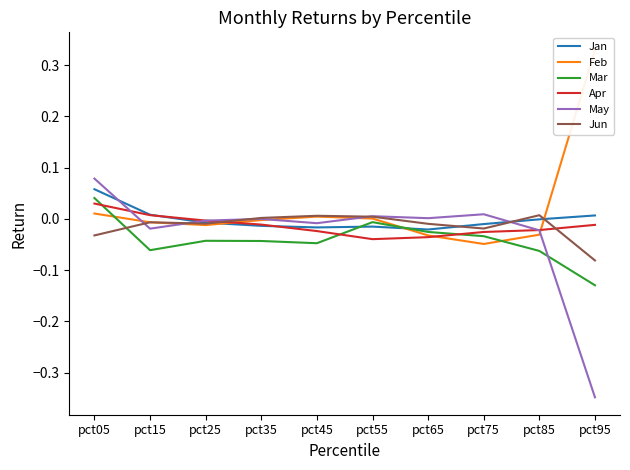

Reading right to left, what are all the values shown in this chart?

Jan: pct95=0.0	pct85=-0.0	pct75=-0.0	pct65=-0.0	pct55=-0.0	pct45=-0.0	pct35=-0.0	pct25=-0.0	pct15=0.0	pct05=0.1
Feb: pct95=0.3	pct85=-0.0	pct75=-0.0	pct65=-0.0	pct55=0.0	pct45=0.0	pct35=-0.0	pct25=-0.0	pct15=-0.0	pct05=0.0
Mar: pct95=-0.1	pct85=-0.1	pct75=-0.0	pct65=-0.0	pct55=-0.0	pct45=-0.0	pct35=-0.0	pct25=-0.0	pct15=-0.1	pct05=0.0
Apr: pct95=-0.0	pct85=-0.0	pct75=-0.0	pct65=-0.0	pct55=-0.0	pct45=-0.0	pct35=-0.0	pct25=-0.0	pct15=0.0	pct05=0.0
May: pct95=-0.3	pct85=-0.0	pct75=0.0	pct65=0.0	pct55=0.0	pct45=-0.0	pct35=0.0	pct25=-0.0	pct15=-0.0	pct05=0.1
Jun: pct95=-0.1	pct85=0.0	pct75=-0.0	pct65=-0.0	pct55=0.0	pct45=0.0	pct35=0.0	pct25=-0.0	pct15=-0.0	pct05=-0.0